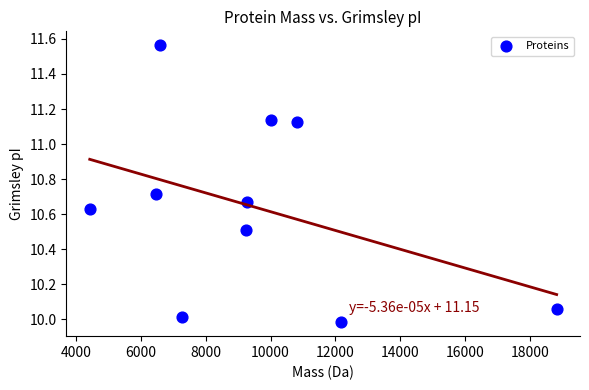

What is the average X value?

9505.3